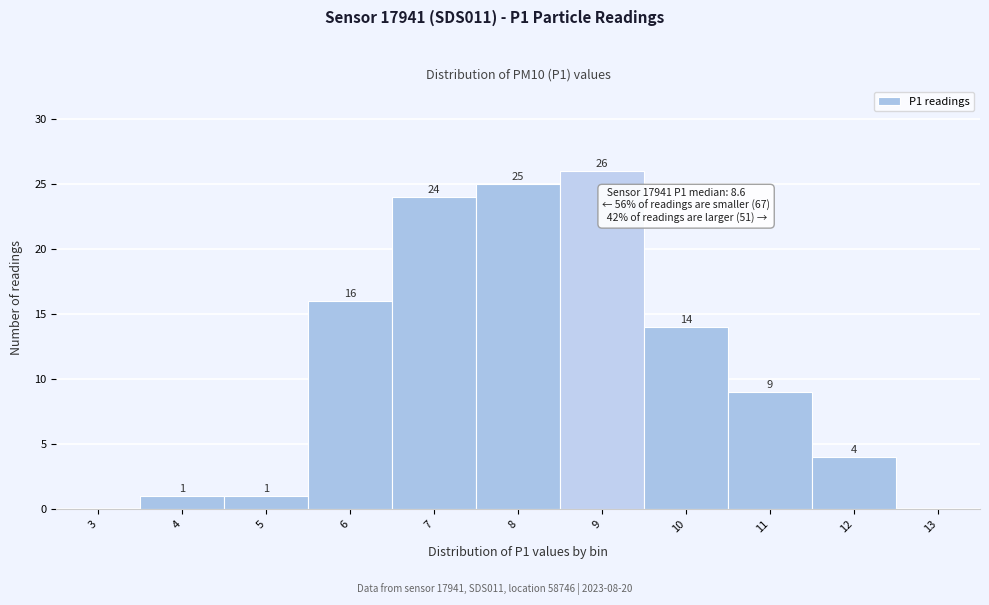

Reading left to right, what are all the values shown in this chart?

3=0	4=1	5=1	6=16	7=24	8=25	9=26	10=14	11=9	12=4	13=0